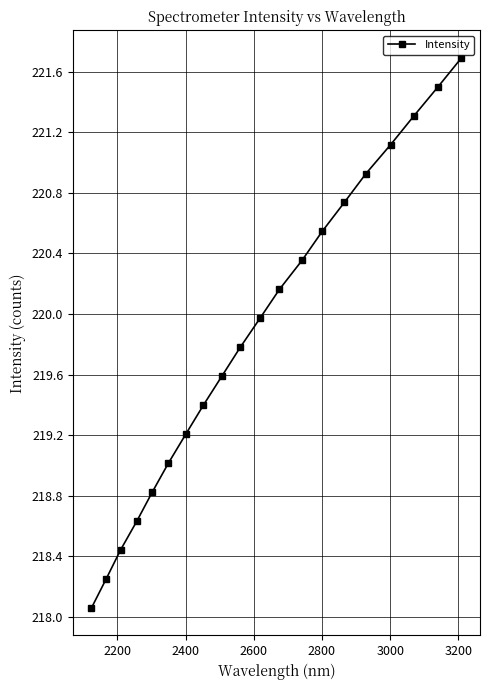

What is the maximum value shown in the chart?

221.7